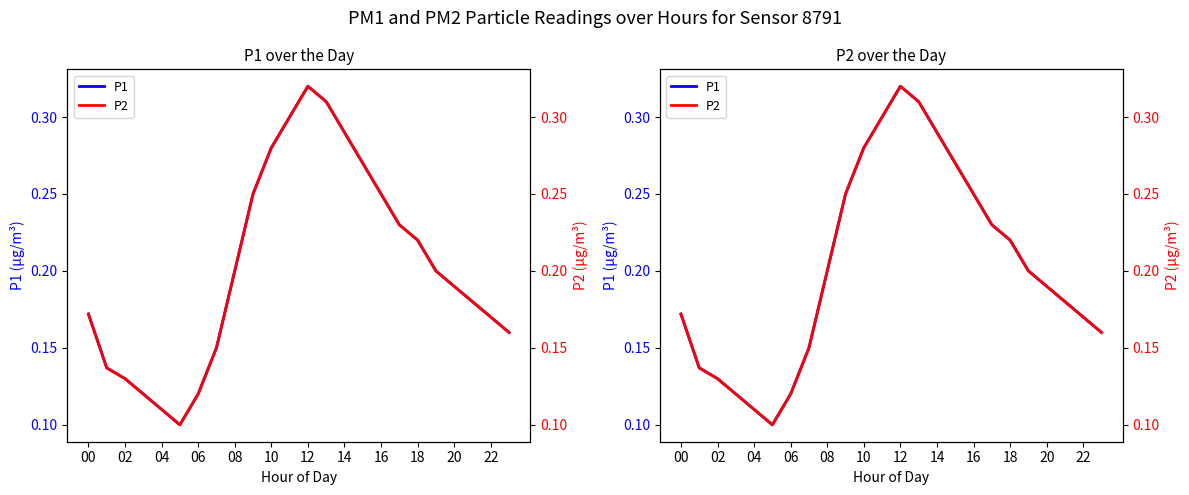

The value of P2 at 04 is 0.2. True or false?

False